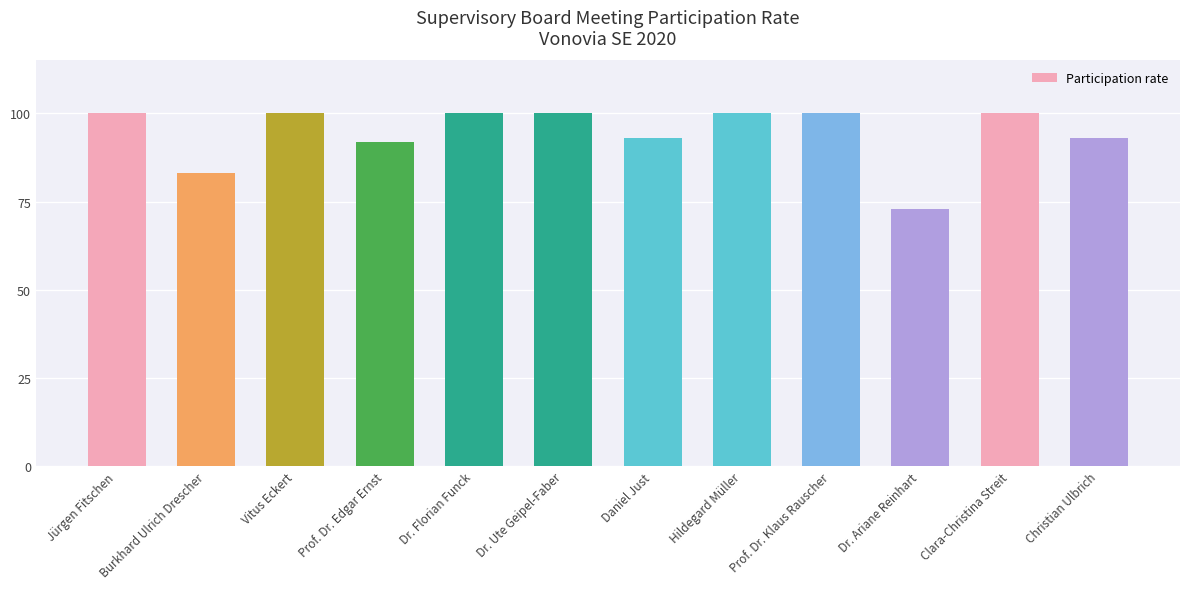

What is the value of the 3rd bar from the left?

100